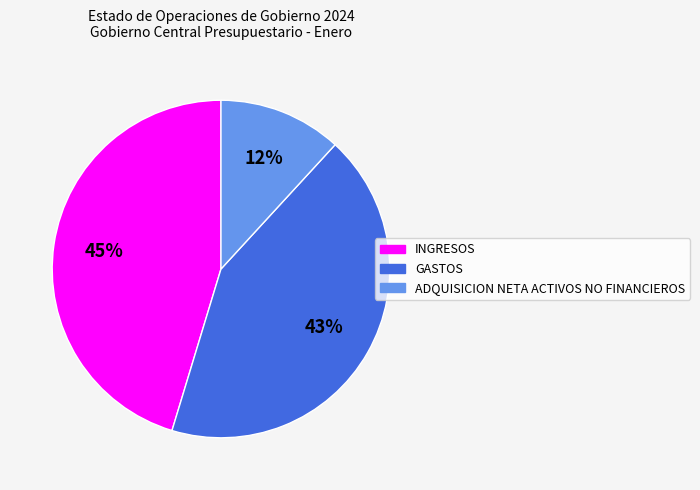

Does GASTOS represent more than half of the total?

No